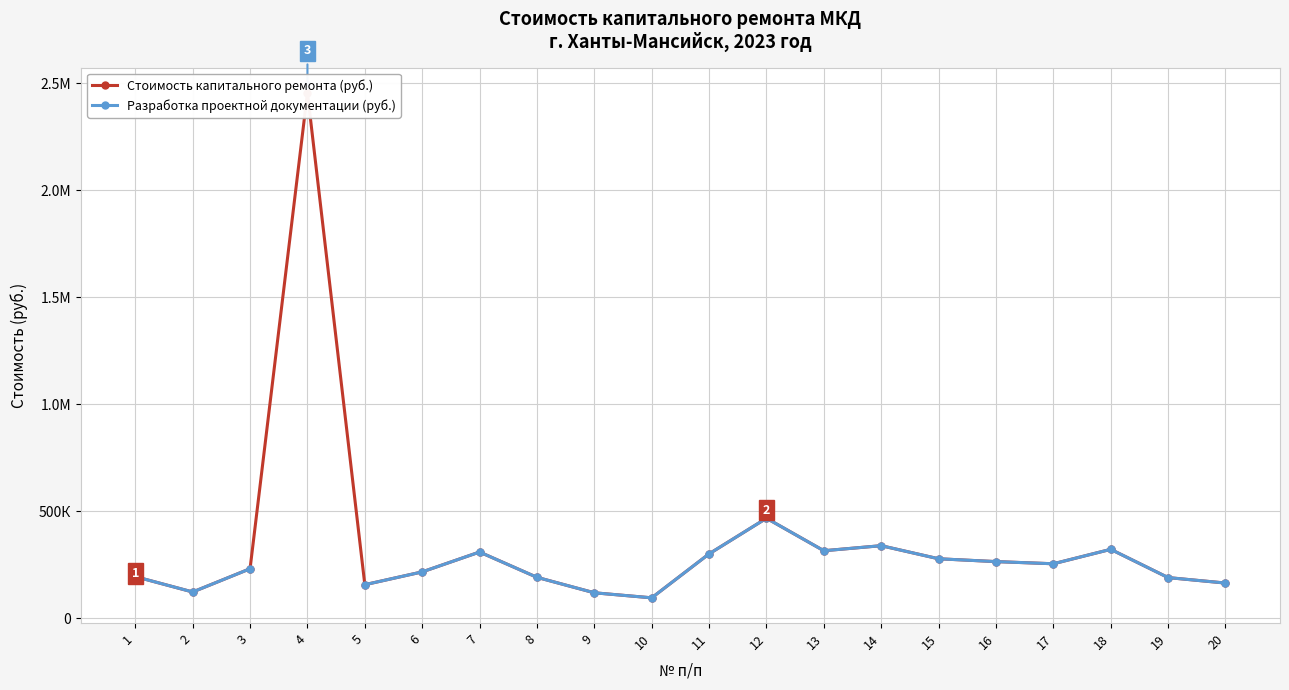

True or false: Разработка проектной документации (руб.) and Стоимость капитального ремонта (руб.) cross at least once.

False